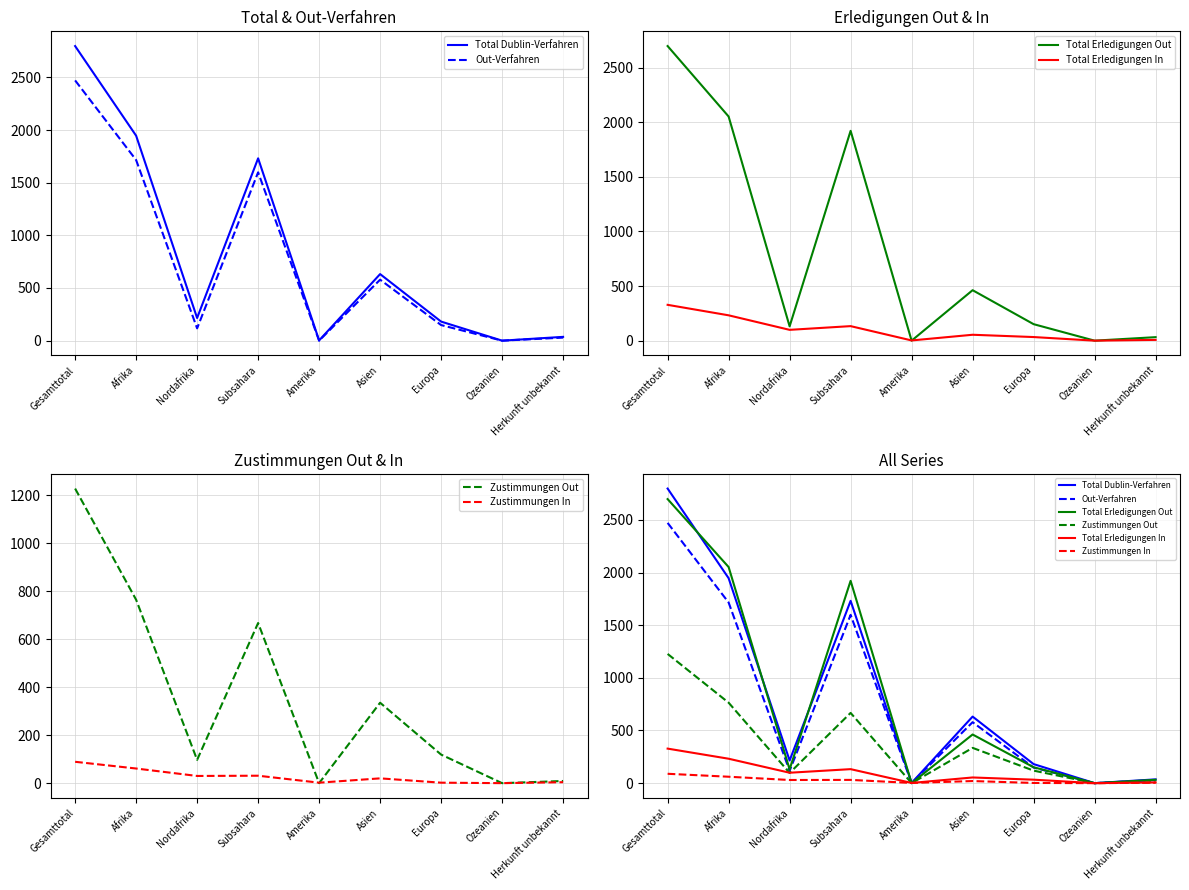

What is the maximum value shown in the chart?

2797